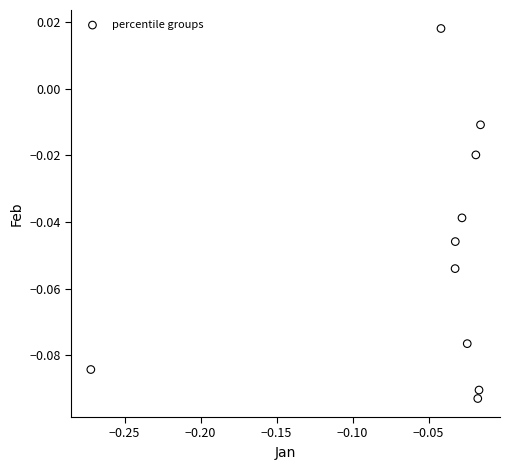

What is the range of X values (max minus min)?

0.3